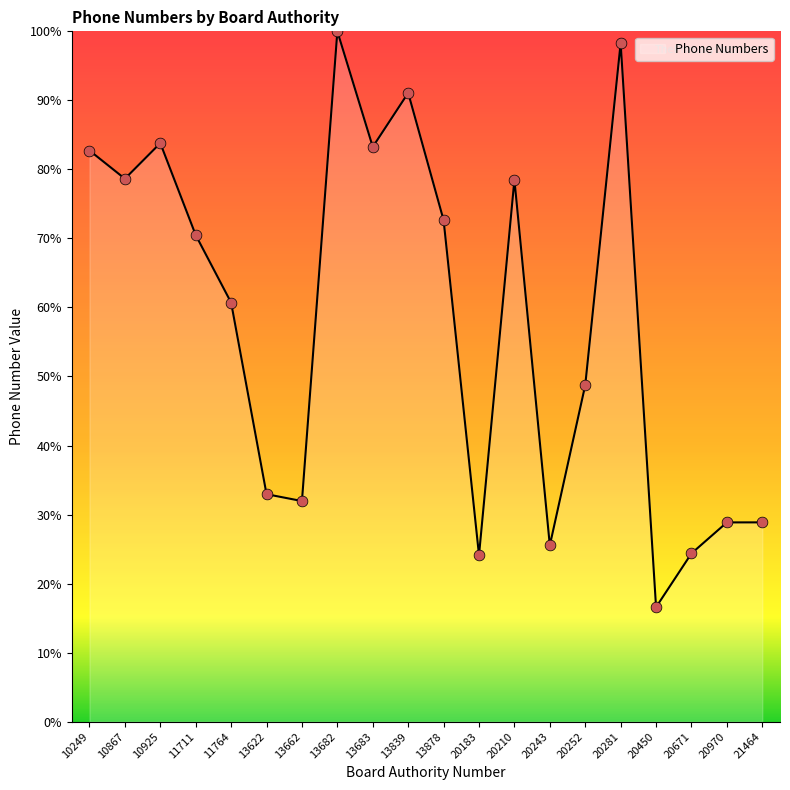

What is the difference between the maximum and minimum values?

83.4